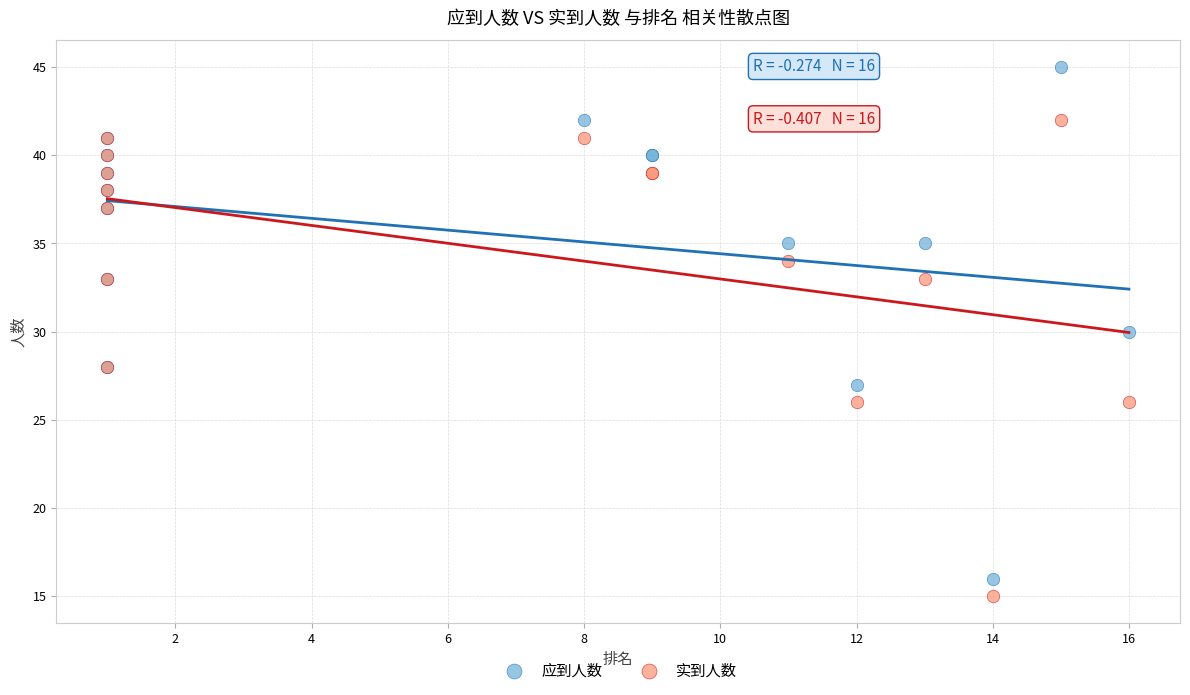

What is the X range (max minus min) for the scatter plot?

15